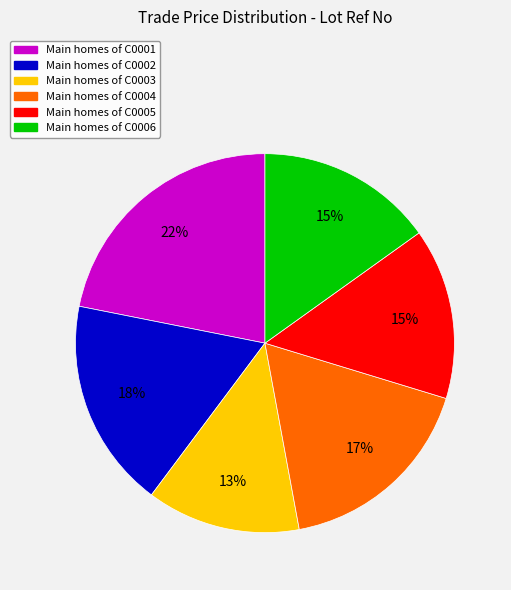

To the nearest percent, what is the average slice percentage?

17%